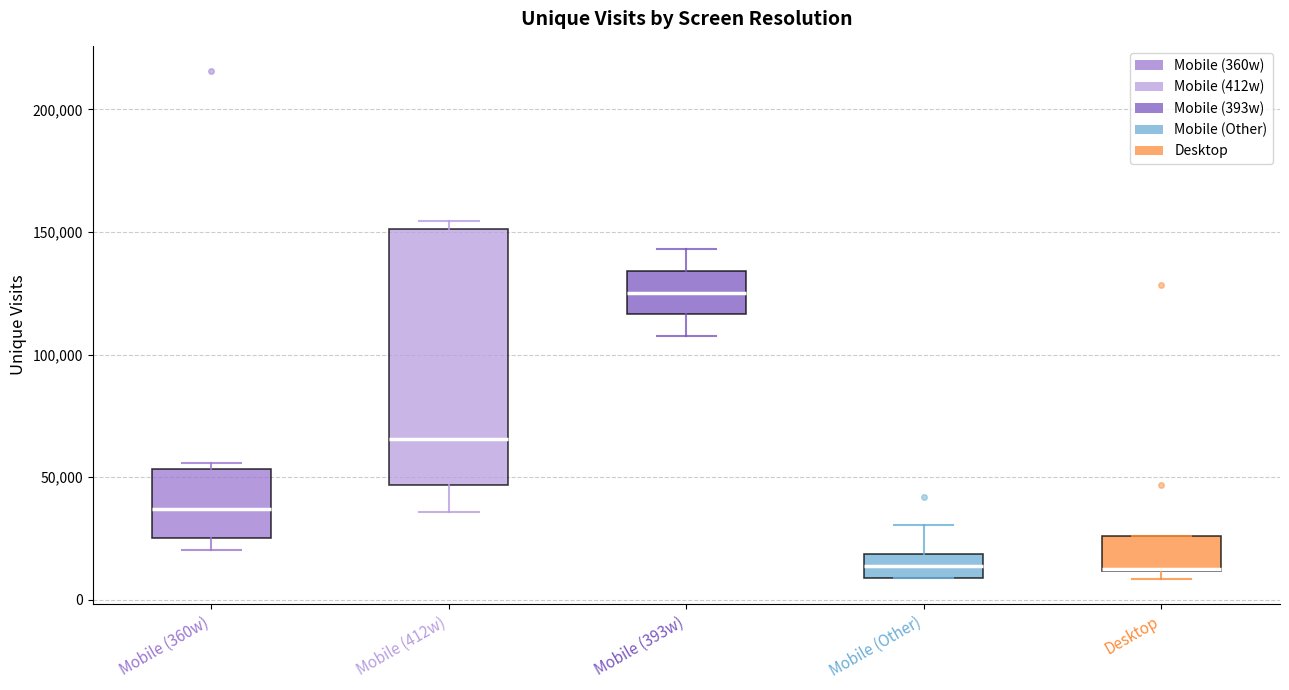

Which box is the tallest, from its lower edge to its upper edge?

Mobile (412w)